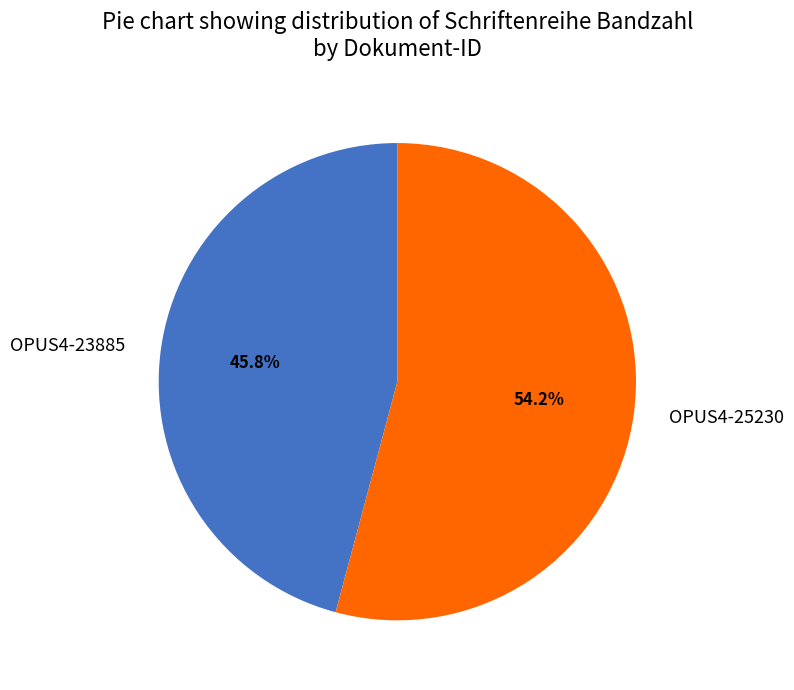

The OPUS4-25230 slice represents 54% of the pie. True or false?

True